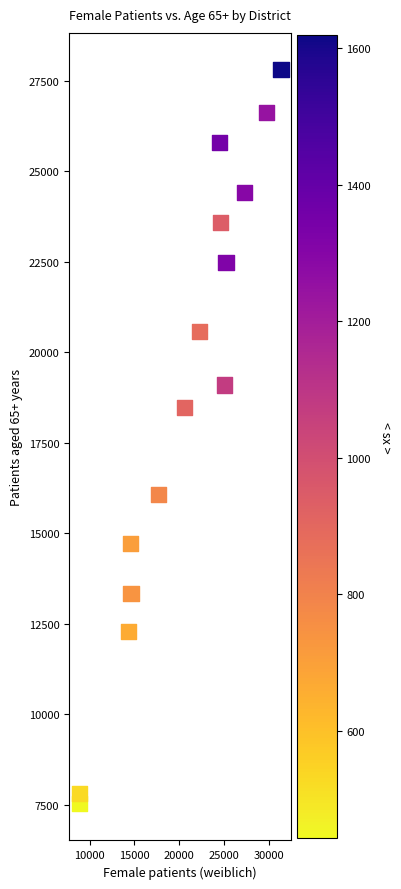

What Y value in the scatter plot is closest to 17666?

18481